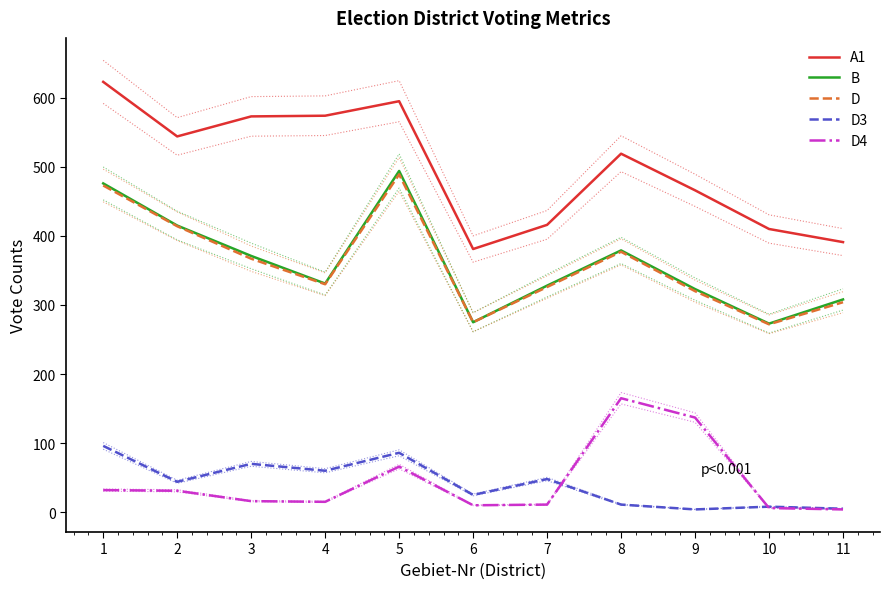

True or false: B and D4 intersect in this chart.

False